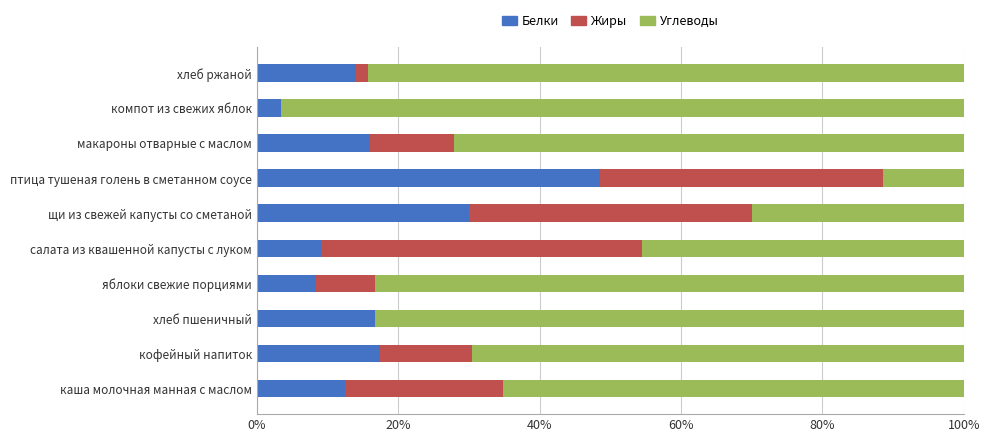

True or false: Белки has a value of 12.4 at каша молочная манная с маслом.

True